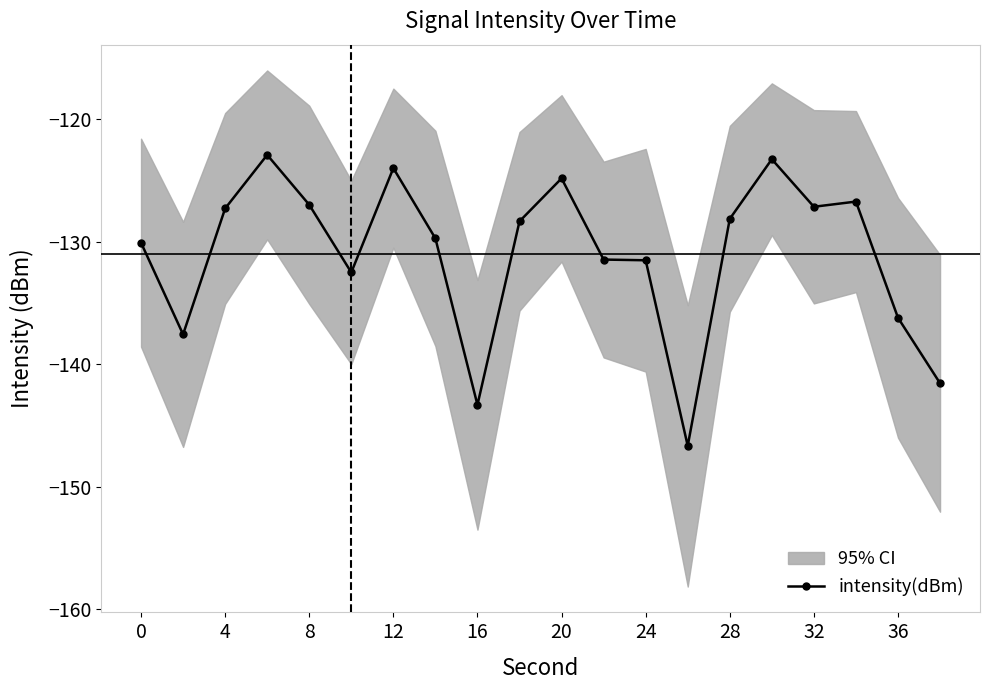

Reading left to right, transcribe all the data shown in this chart.

-130.1	-137.6	-127.3	-122.9	-127.0	-132.5	-124.0	-129.7	-143.3	-128.3	-124.8	-131.4	-131.5	-146.7	-128.1	-123.2	-127.1	-126.7	-136.2	-141.6